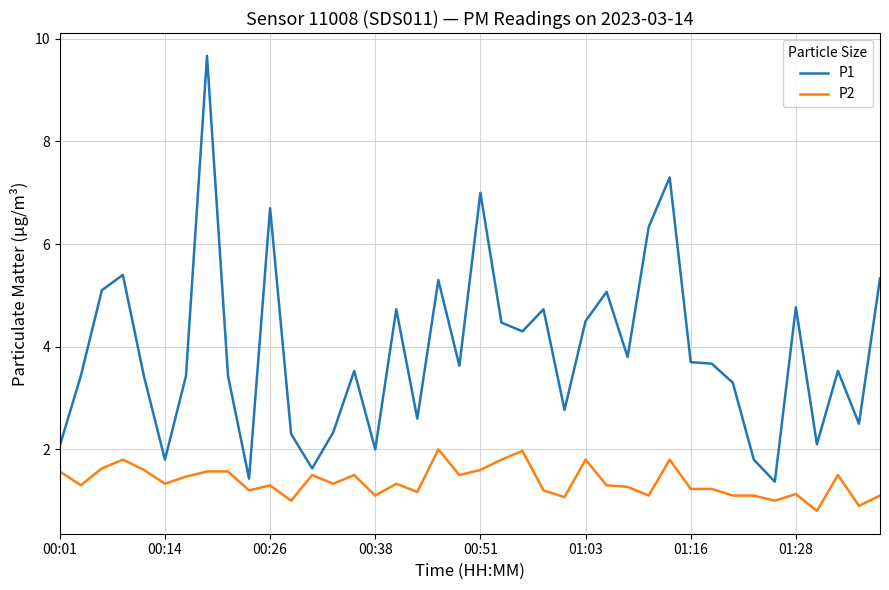

List the series in order of their peak value, lowest first.

P2, P1